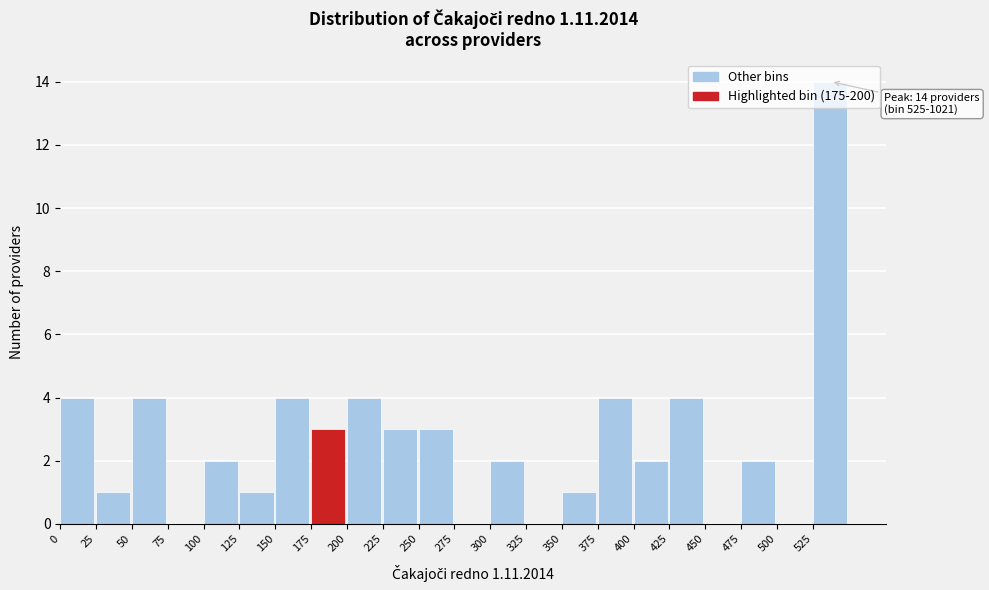

Read the value at 375.

4